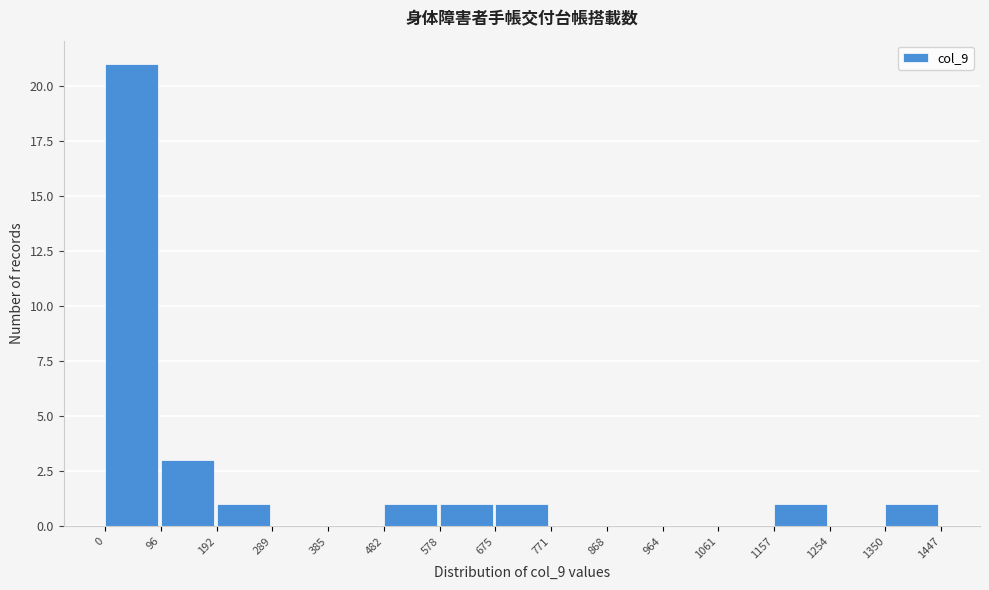

Reading left to right, list every bar in this chart as the range it spans on the x-axis followed by its height. The values are not printed on the chart, so give them approximately, as read against the axis.

0 to 96: 21
96 to 192: 3
192 to 289: 1
289 to 385: 0
385 to 482: 0
482 to 578: 1
578 to 675: 1
675 to 771: 1
771 to 868: 0
868 to 964: 0
964 to 1061: 0
1061 to 1157: 0
1157 to 1254: 1
1254 to 1350: 0
1350 to 1447: 1